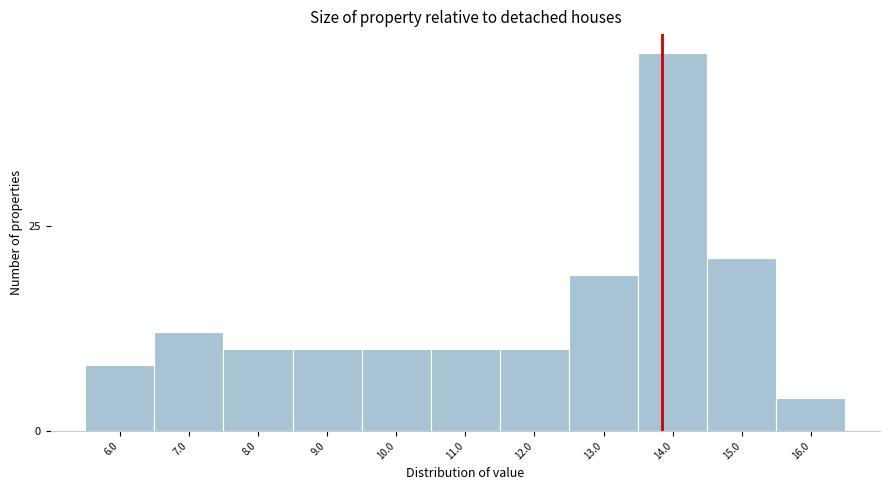

Reading left to right, list all the values displayed in this chart.

8	12	10	10	10	10	10	19	46	21	4